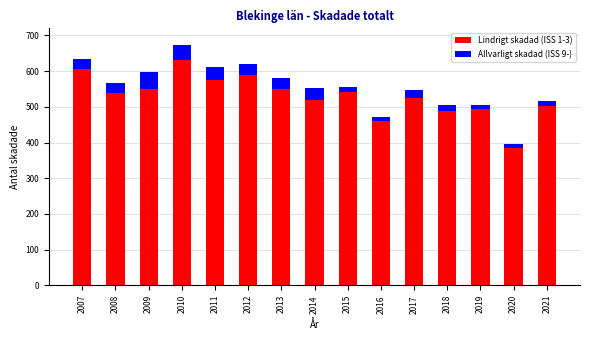

What is the value of the Lindrigt skadad (ISS 1-3) bar at the 15th from the left?

501